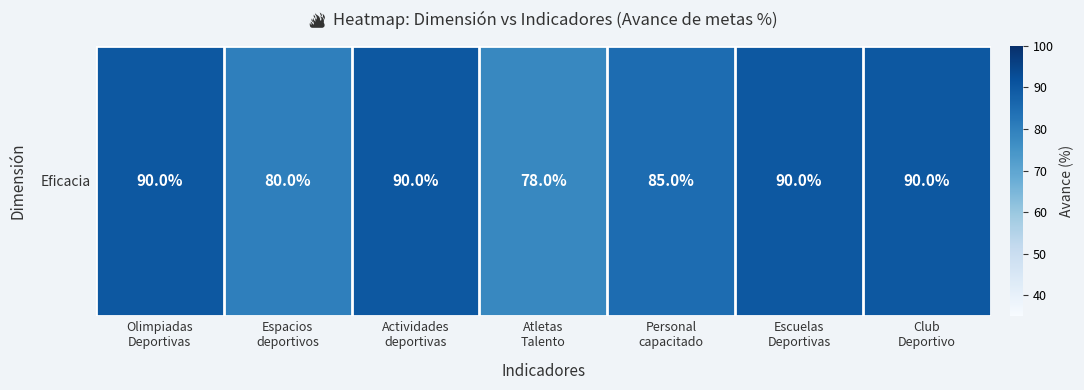

The chart shows a value of 50 at Atletas
Talento. True or false?

False